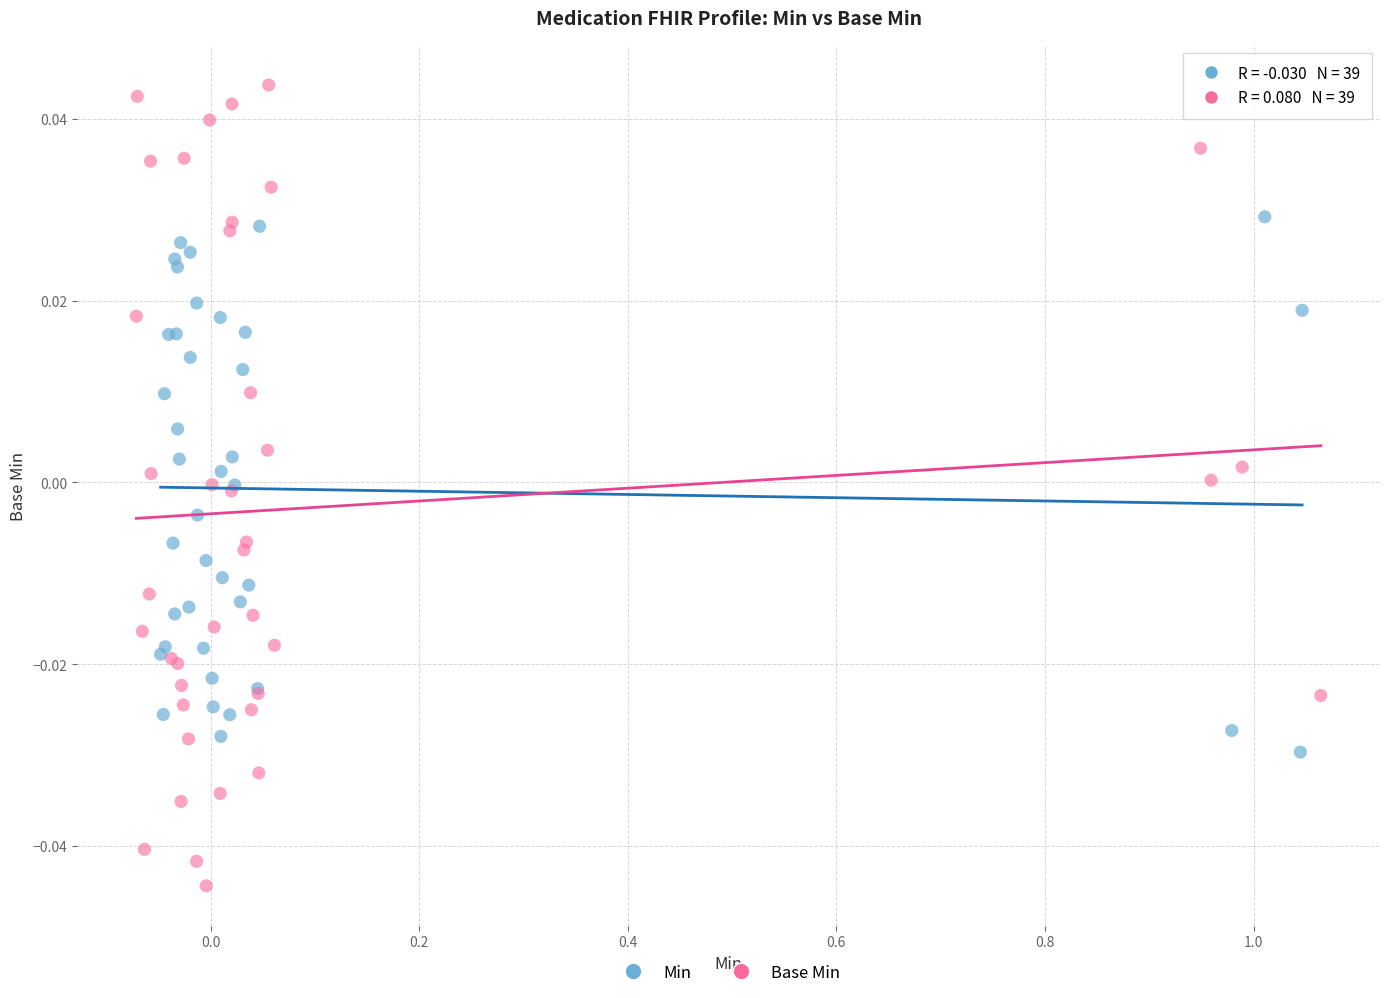

Which series contains the highest Y value?

Base Min